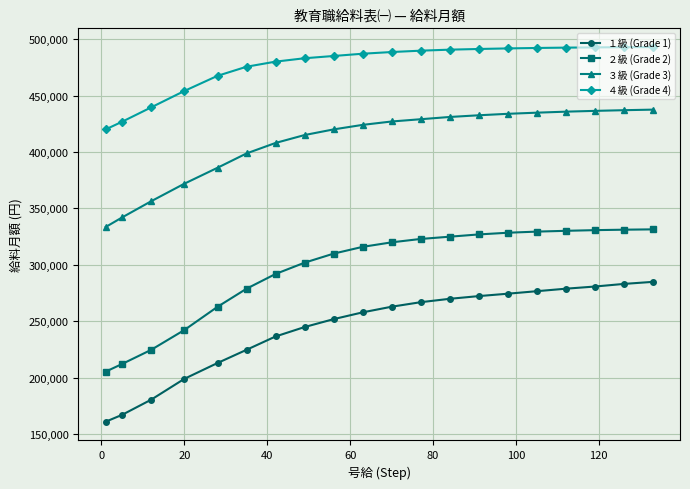

True or false: ３級 (Grade 3) and １級 (Grade 1) intersect in this chart.

False